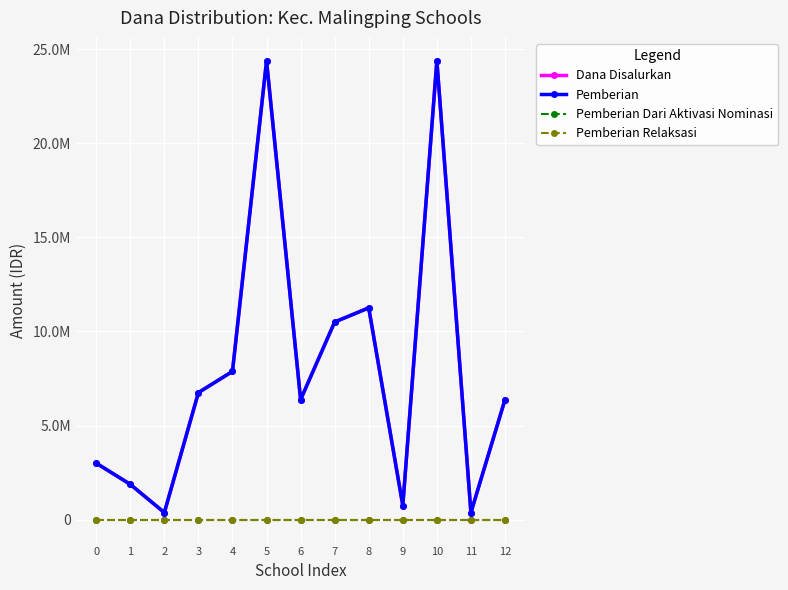

Which series has the largest range (max minus min)?

Dana Disalurkan